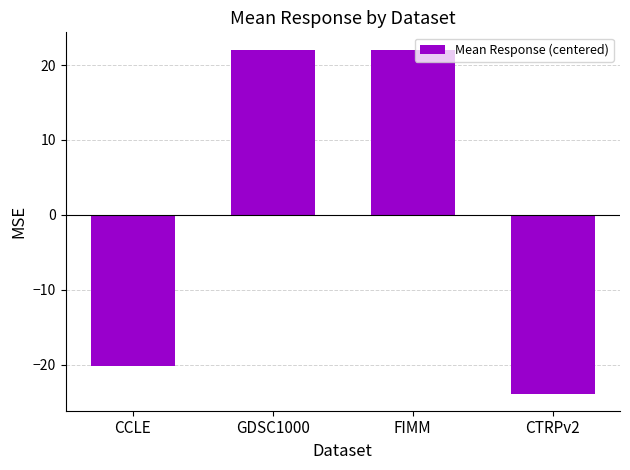

What is the difference between the values at GDSC1000 and FIMM?

0.1